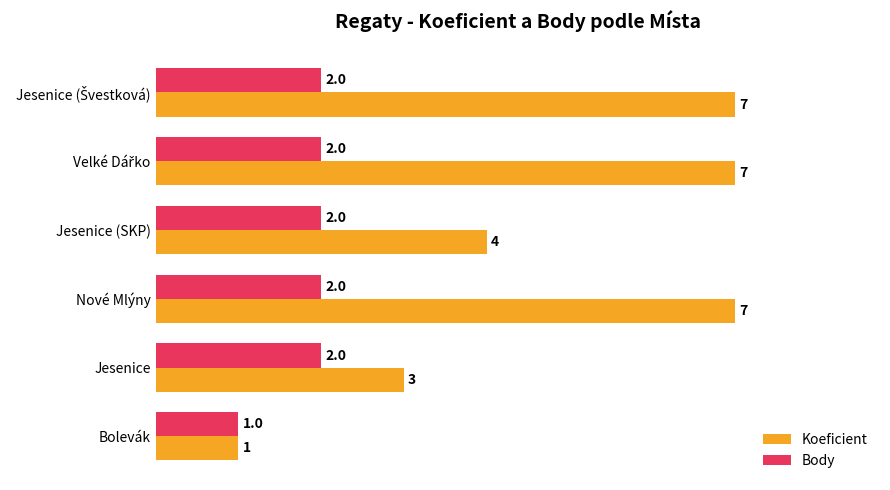

List the series in order of their overall mean, highest first.

Koeficient, Body